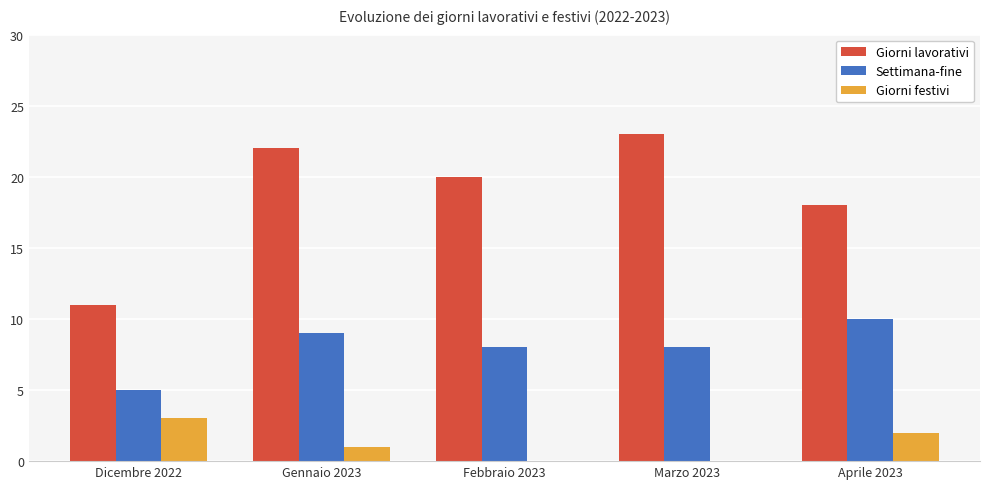

What value does the Settimana-fine series have at Aprile 2023?

10